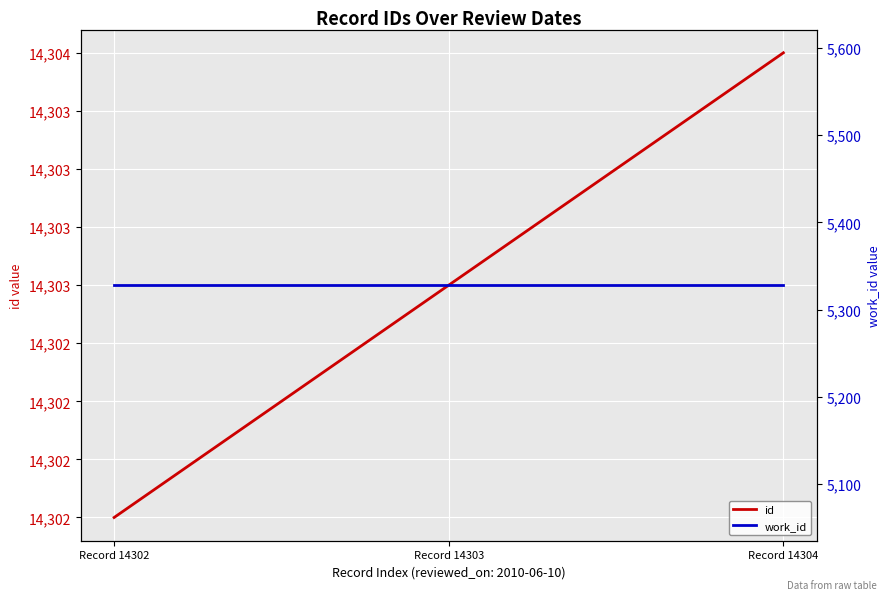

What is the maximum value shown in the chart?

14304